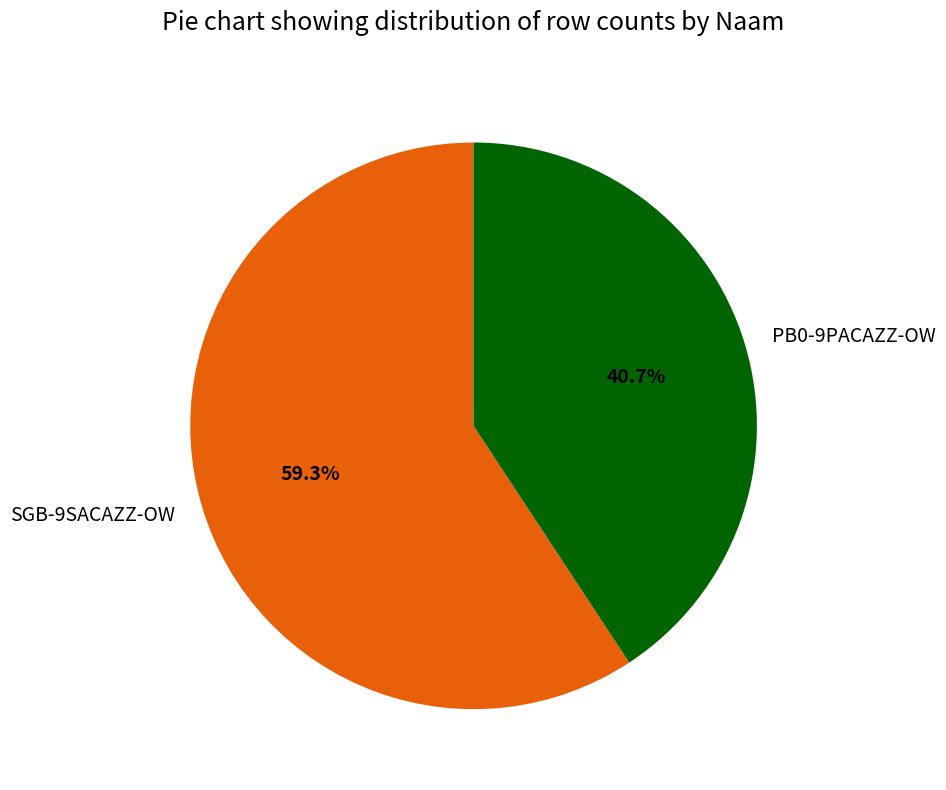

Which slice represents more than half of the pie?

SGB-9SACAZZ-OW